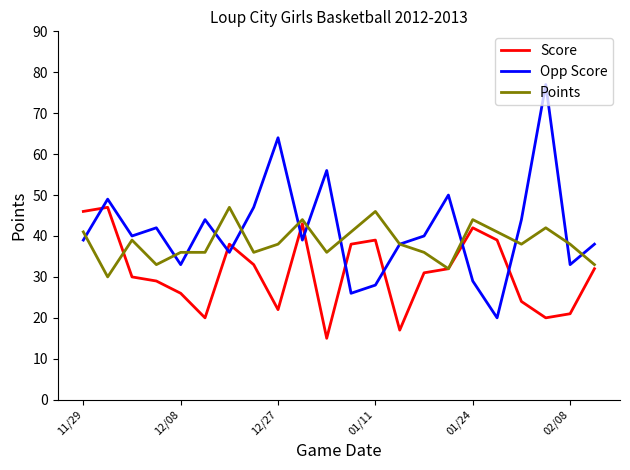

What is the minimum value shown in the chart?

15